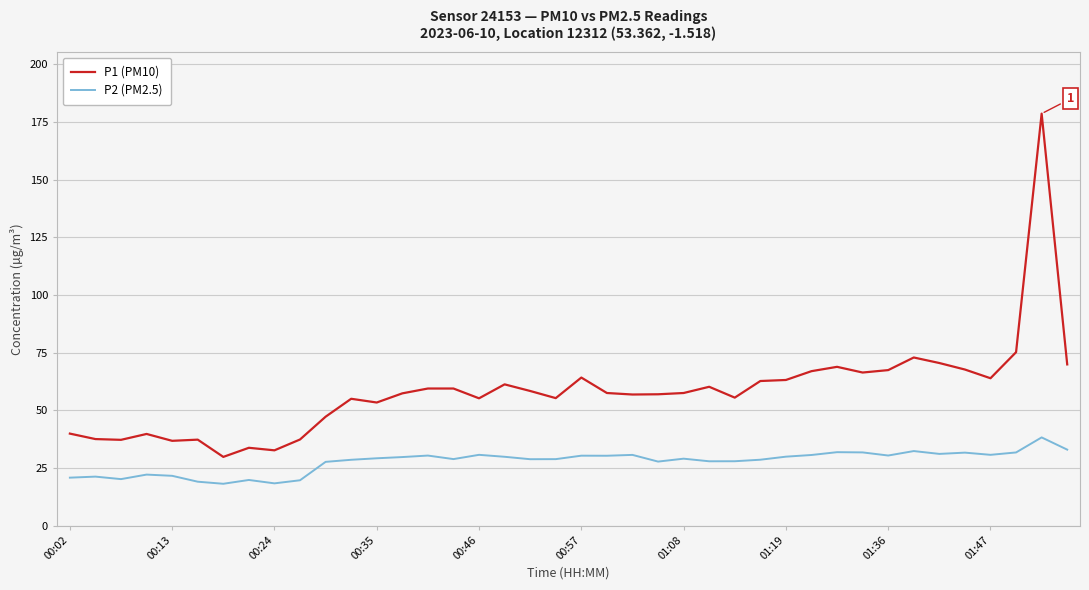

What is the minimum value for P1 (PM10)?

29.8